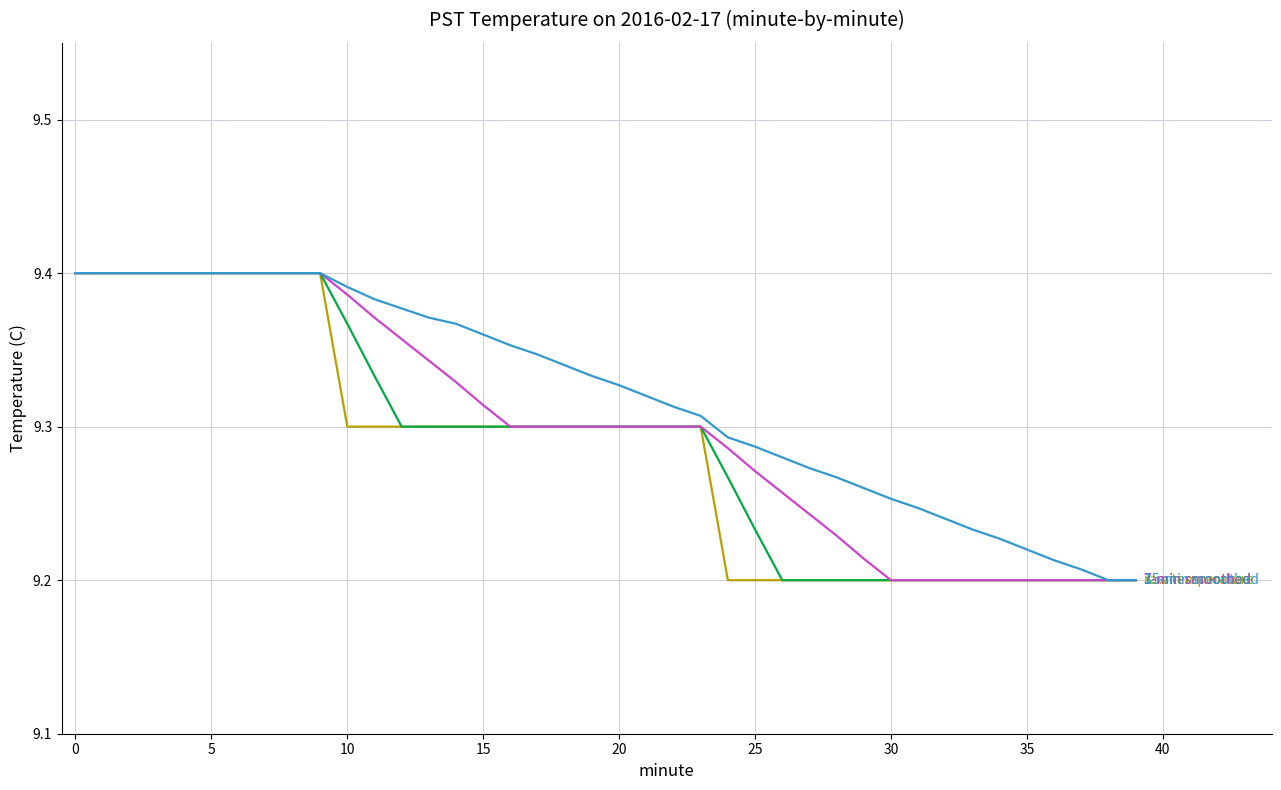

Count the number of categories in the chart.

40